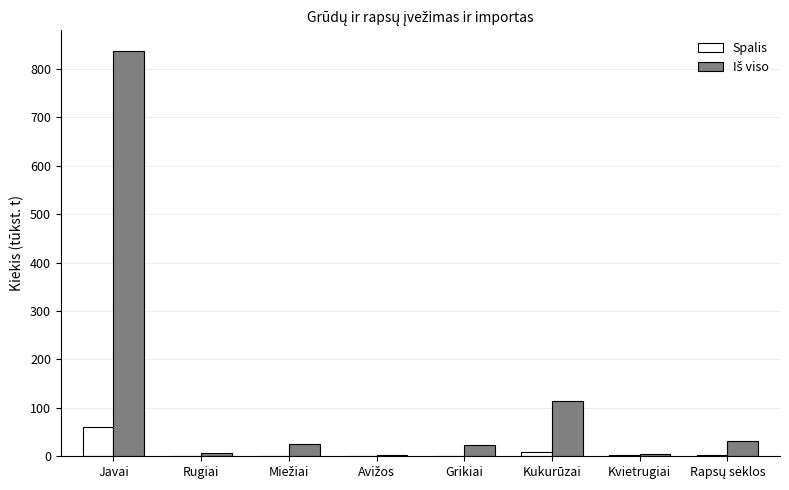

Where does the Spalis series first go above 2?

Javai